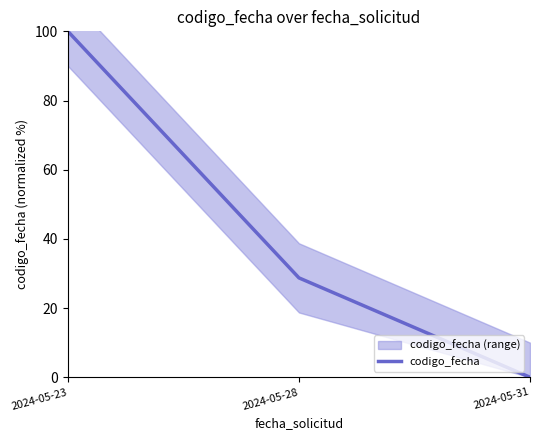

How many lines are shown in the chart?

1